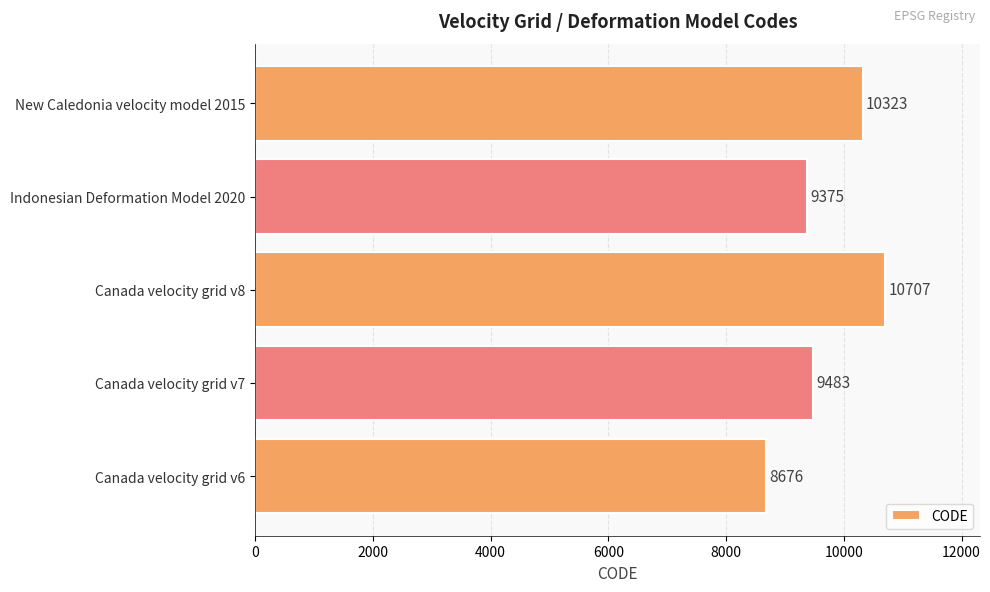

What is the difference between the maximum and minimum values?

2031